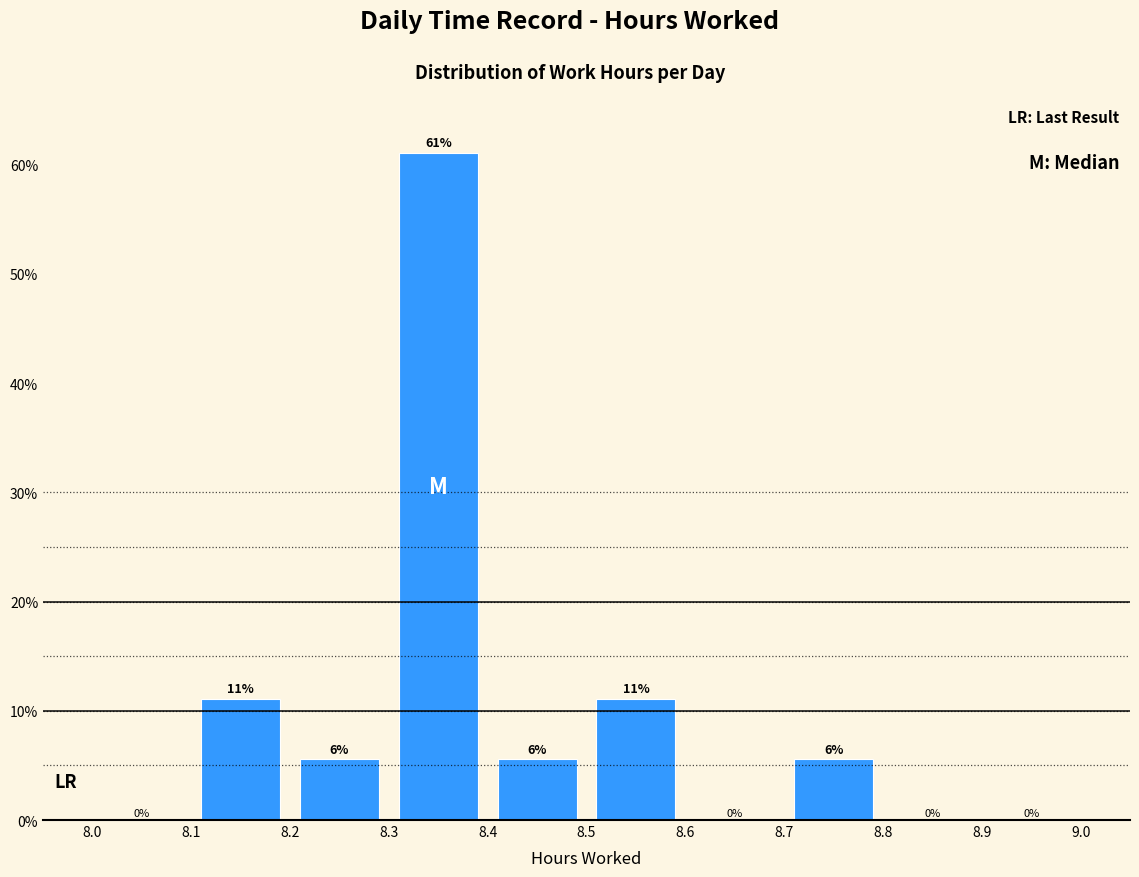

Which range on the x-axis has the tallest bar?

8.3 to 8.4